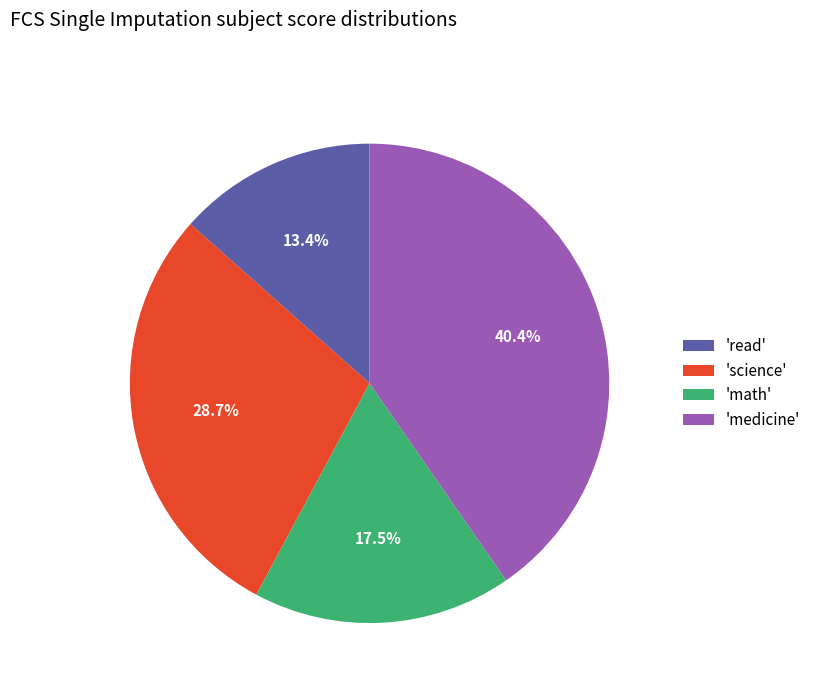

Does any single category account for the majority?

No